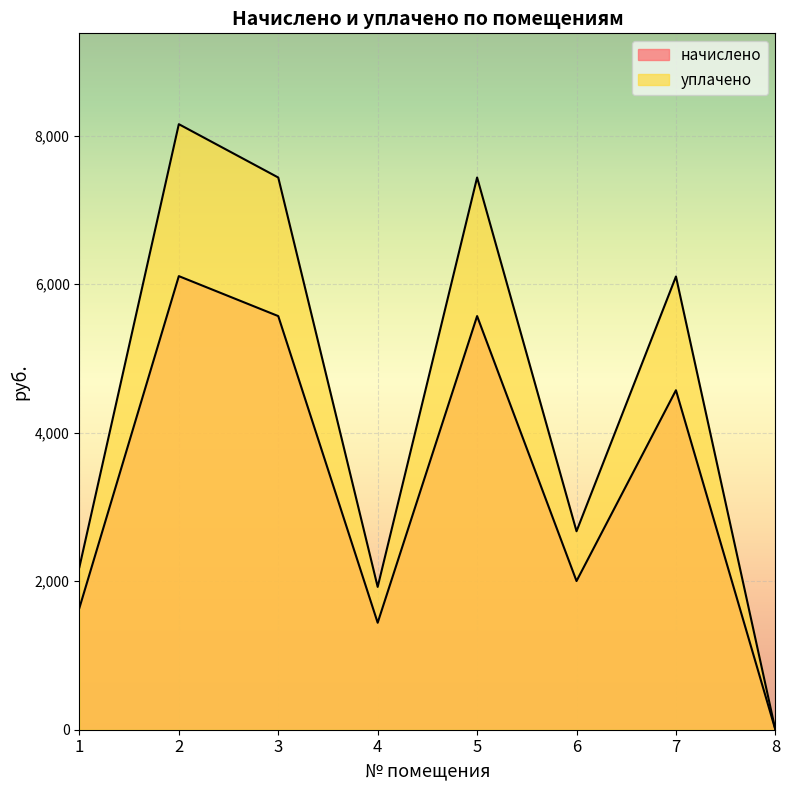

Count the number of data series in this chart.

2